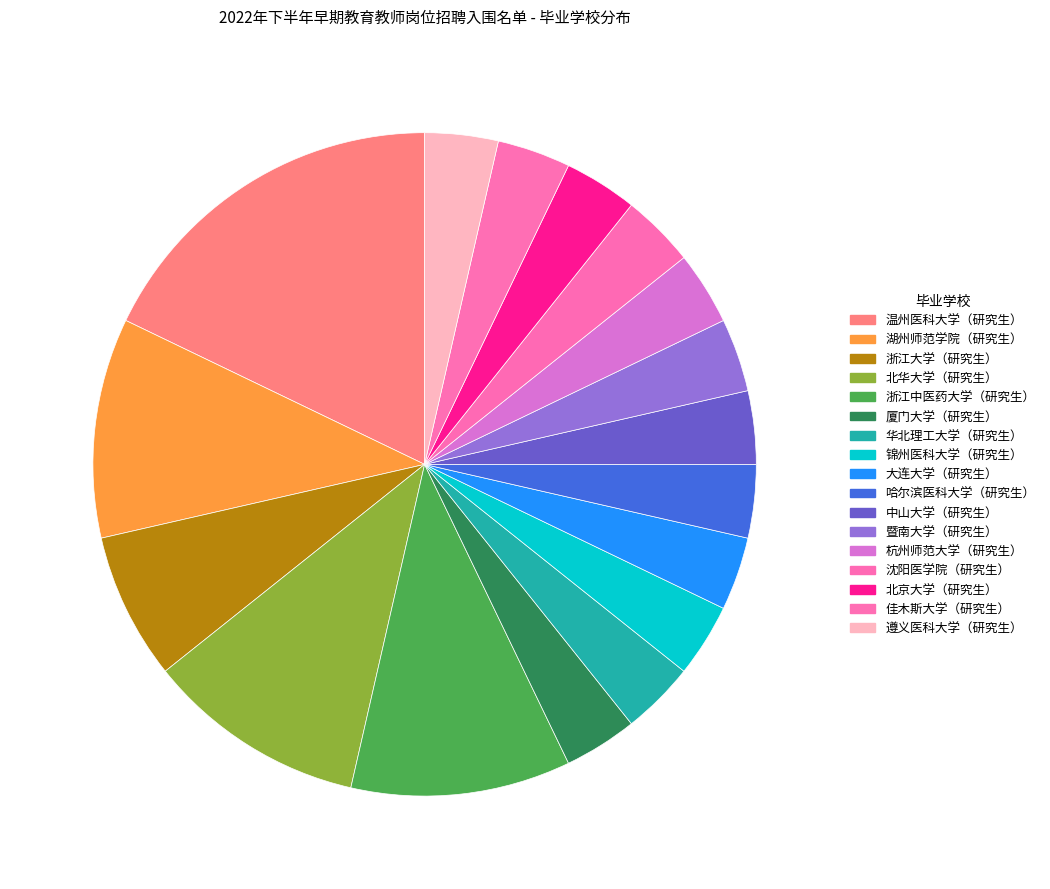

Count the number of slices in the pie.

17